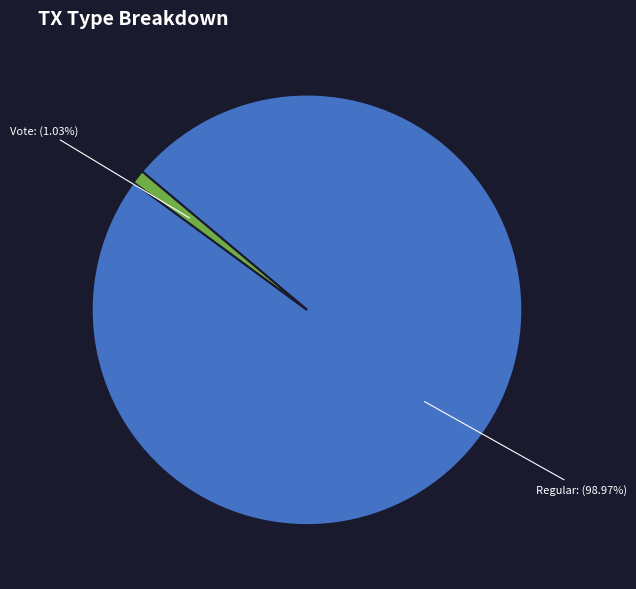

Is there any slice that represents more than half of the pie?

Yes